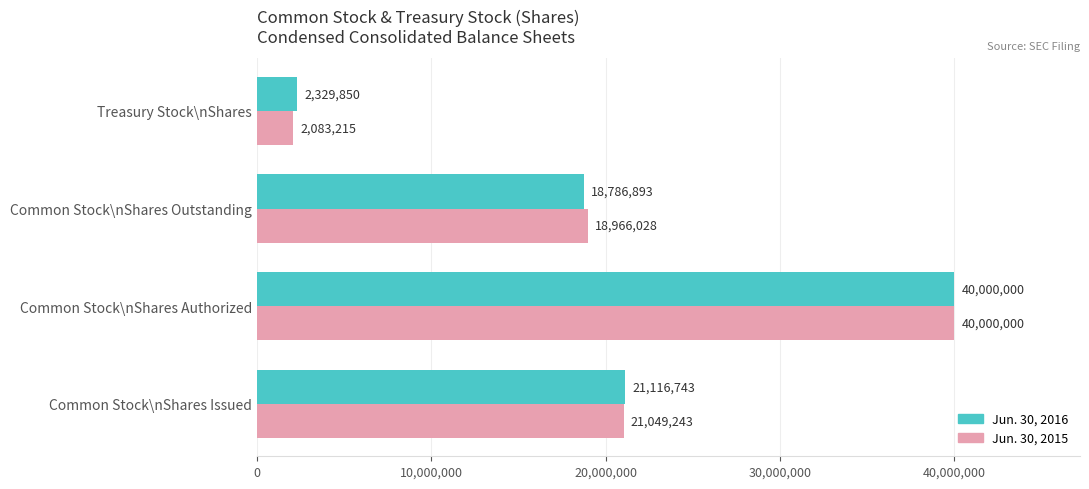

What is the difference between the highest and lowest values at Treasury Stock\nShares?

246635